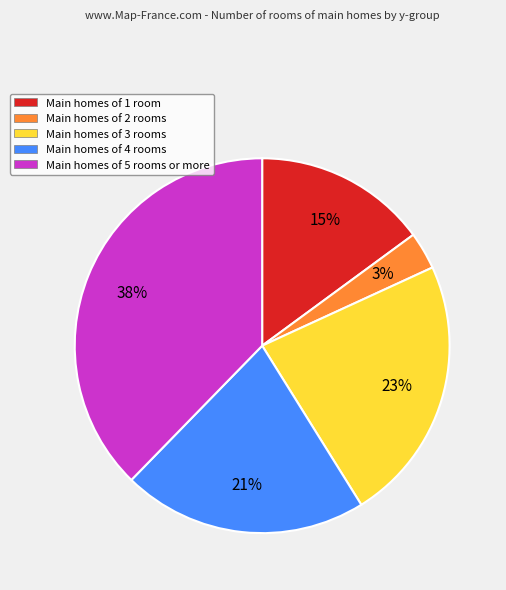

Is it true that Main homes of 4 rooms is 34% of the pie?

False